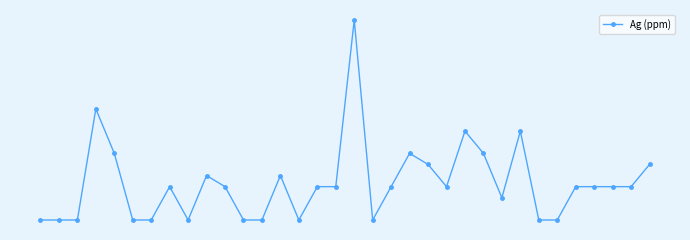

Does the chart have visible grid lines?

No